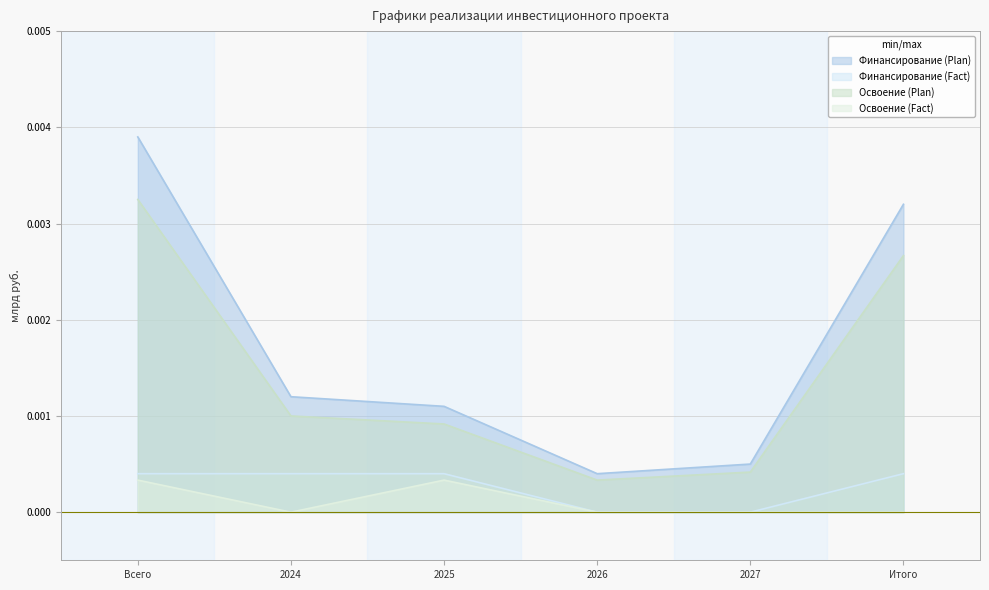

What are all the series names shown in the legend?

Финансирование (Plan), Финансирование (Fact), Освоение (Plan), Освоение (Fact)